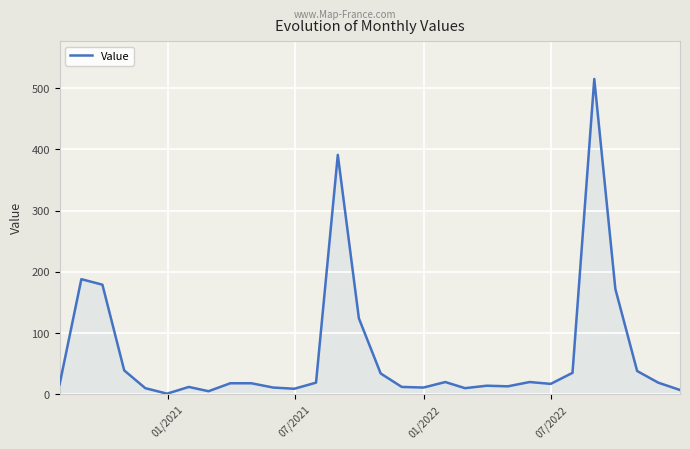

How many lines are shown in the chart?

1